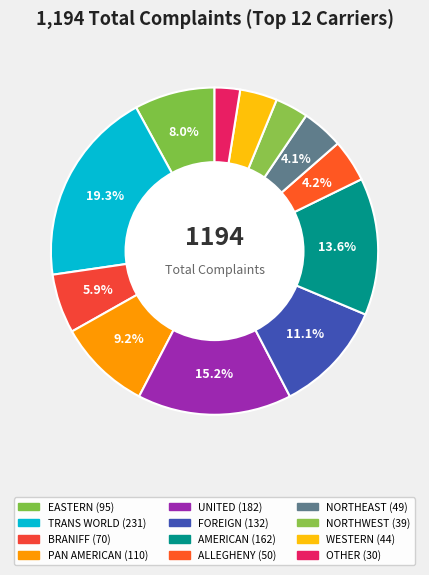

What percentage is NOT represented by EASTERN?

92.0%